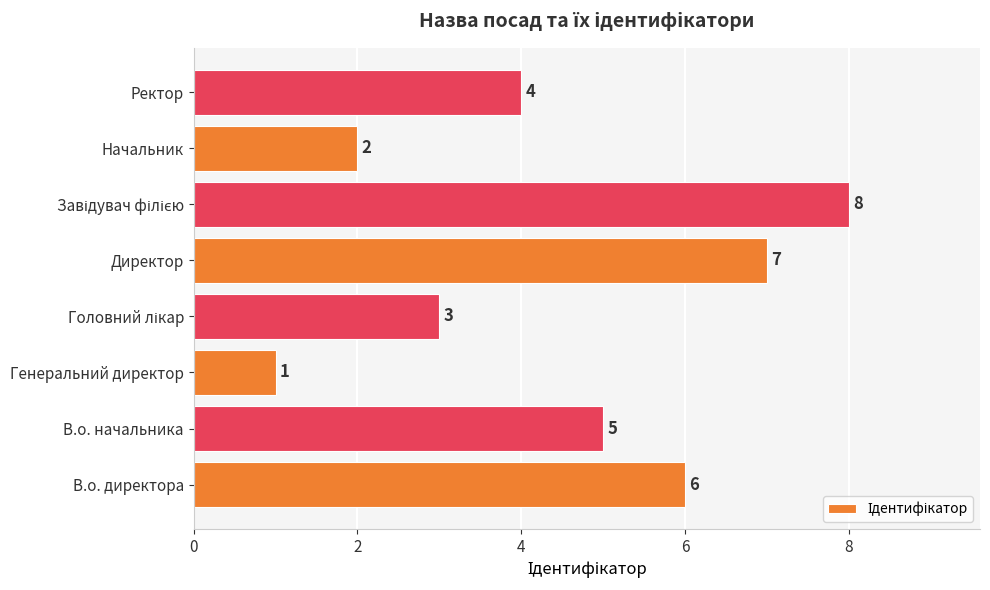

Which has a higher value, Генеральний директор or В.о. начальника?

В.о. начальника